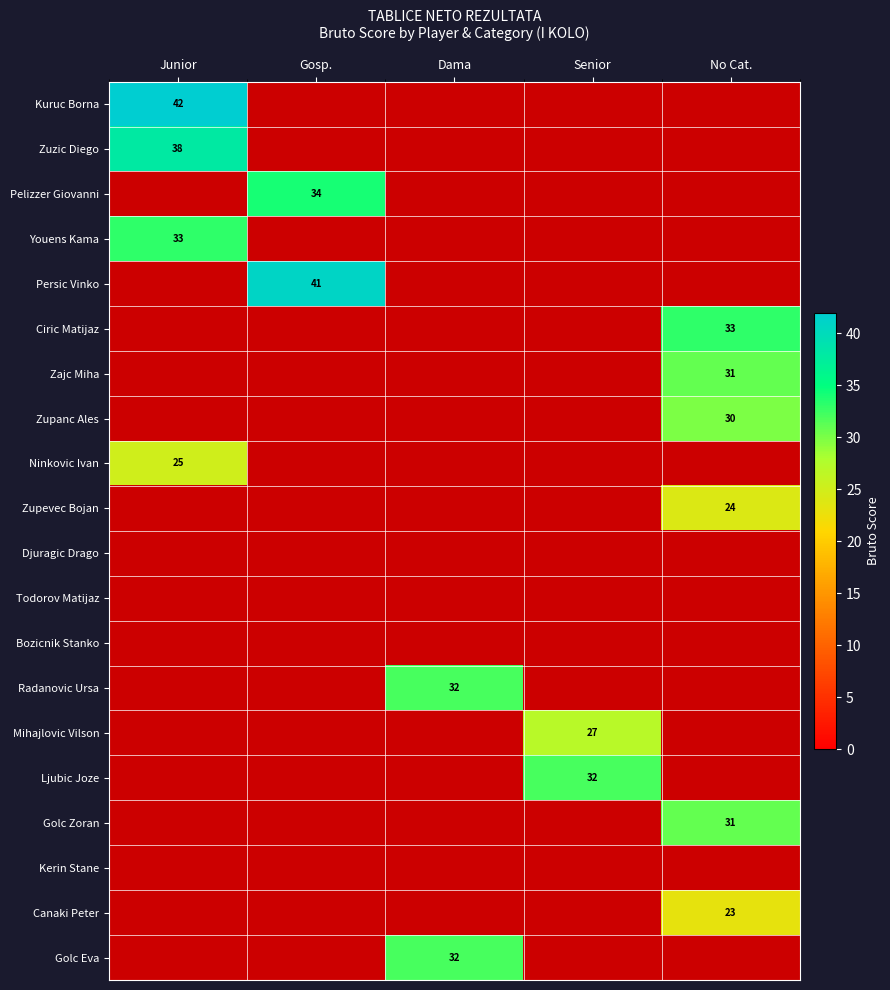

Is it true that Canaki Peter equals 32 at No Cat.?

False